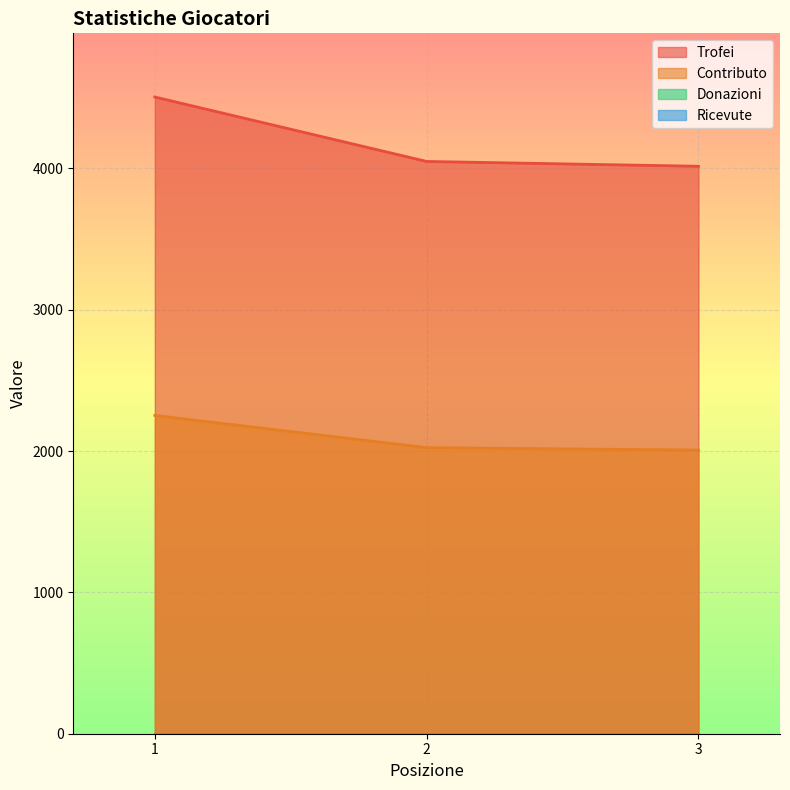

What is the difference between the highest and lowest values at 1?

2253